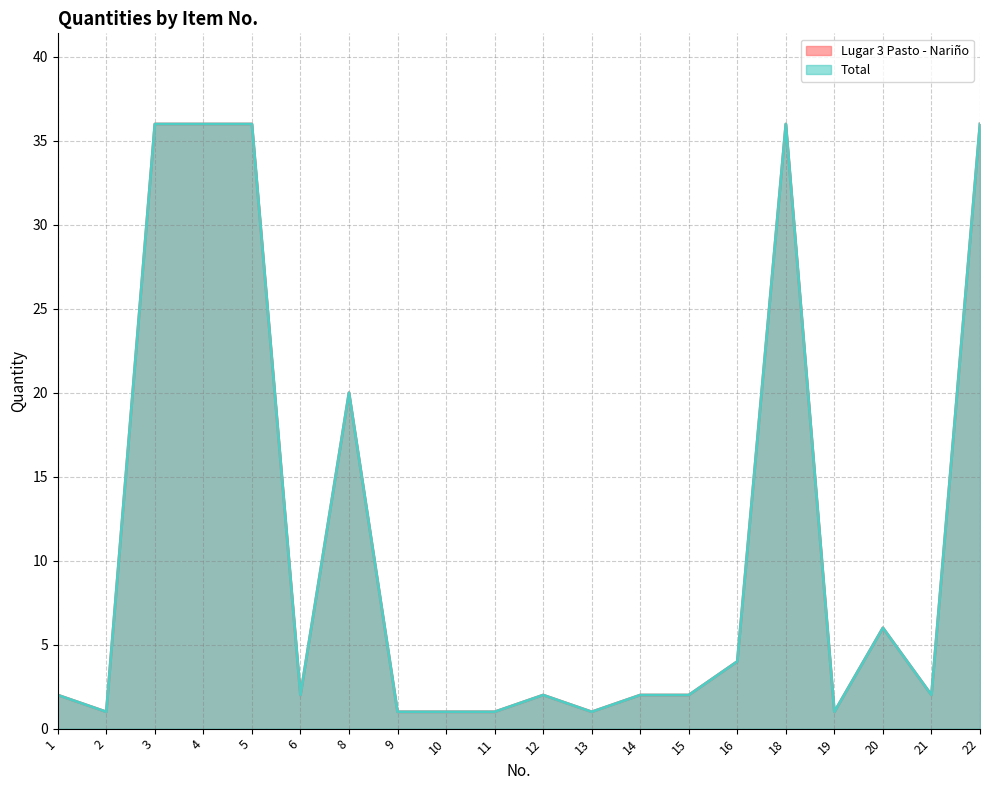

How many values in the Lugar 3 Pasto - Nariño series are below 2?

6